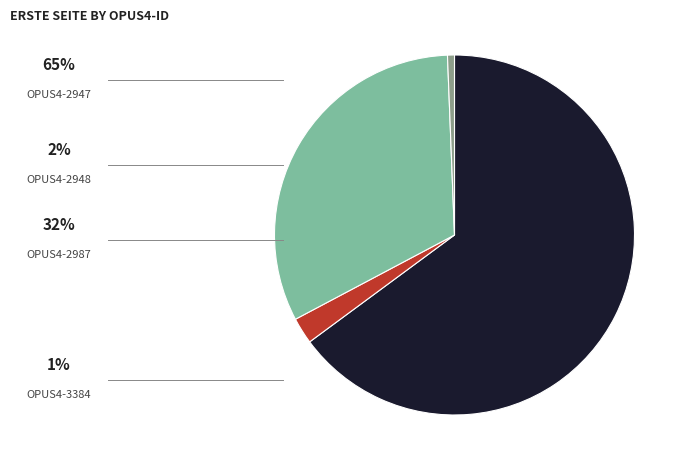

How many slices are in this pie chart?

4